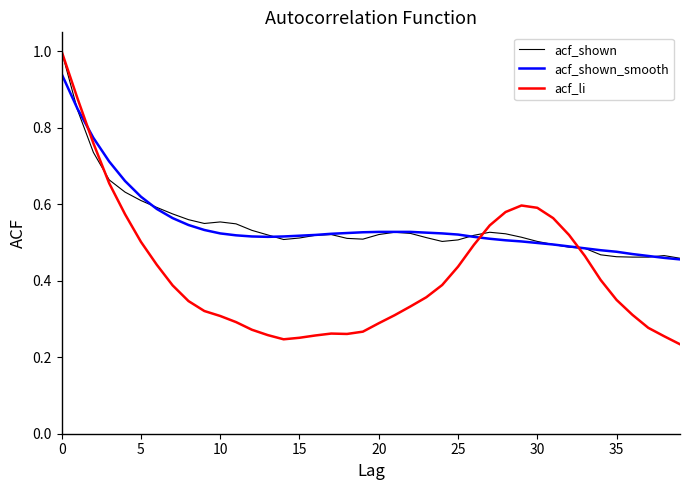

What is the greatest value displayed?

1.0